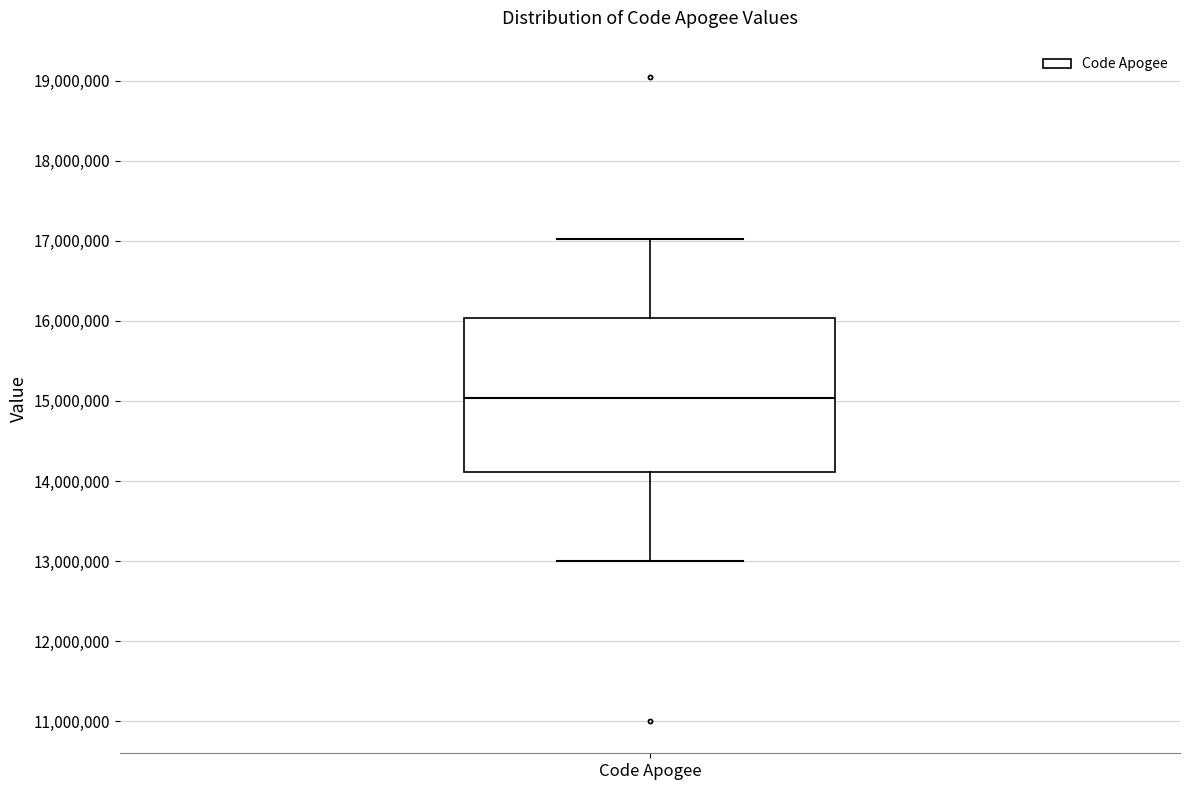

Transcribe this box plot: give where the median line is, the range the box spans, and where the two whiskers end, as read against the y-axis. The values are not printed on the chart, so give them approximately, as read against the axis.

median 15000000, box 14100000 to 16000000, whiskers 13000000 to 17000000